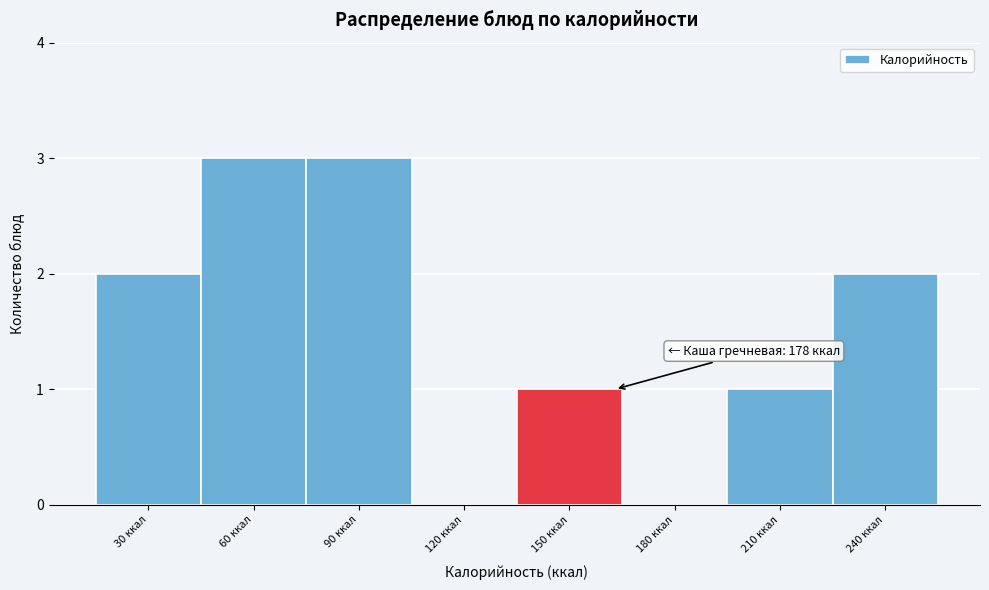

Reading left to right, transcribe all the data shown in this chart.

30 ккал=2	60 ккал=3	90 ккал=3	120 ккал=0	150 ккал=1	180 ккал=0	210 ккал=1	240 ккал=2